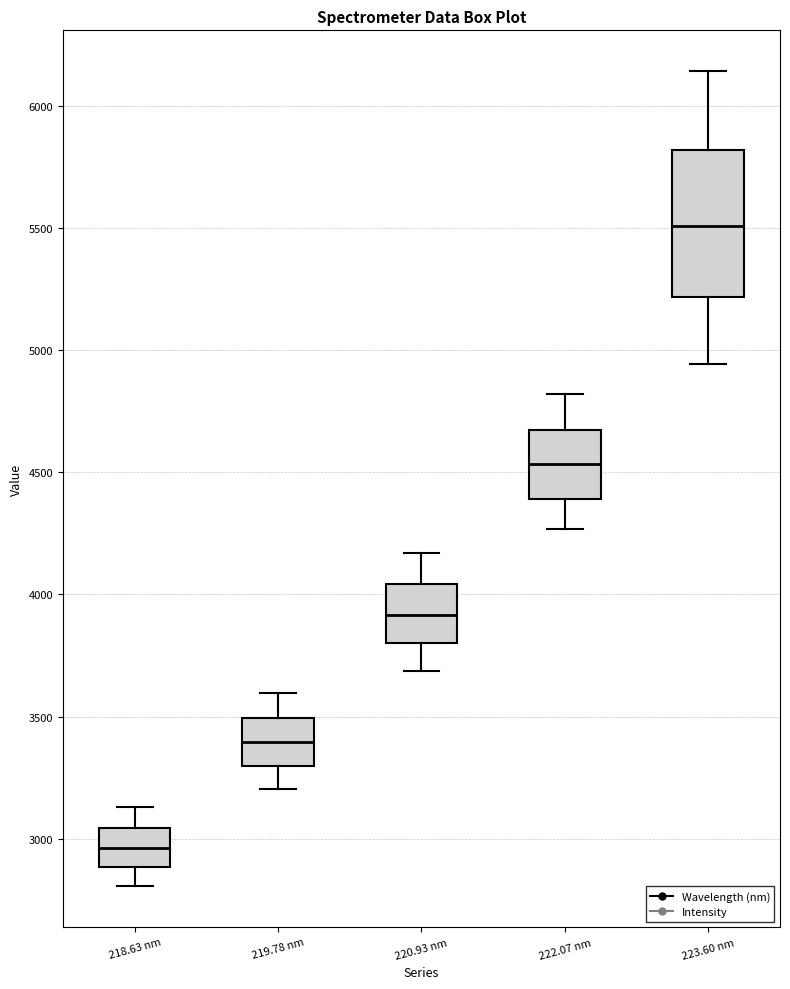

Where does the median line of the box for 222.07 nm sit on the y-axis? The values are not printed on the chart, so give them approximately, as read against the axis.

4550